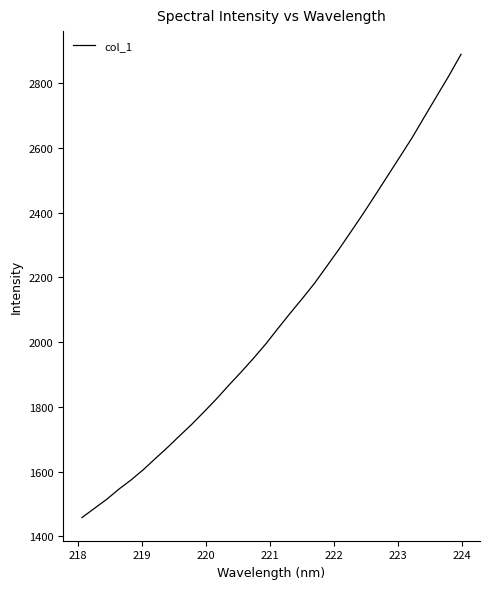

What is the difference between the maximum and minimum values?

1431.6